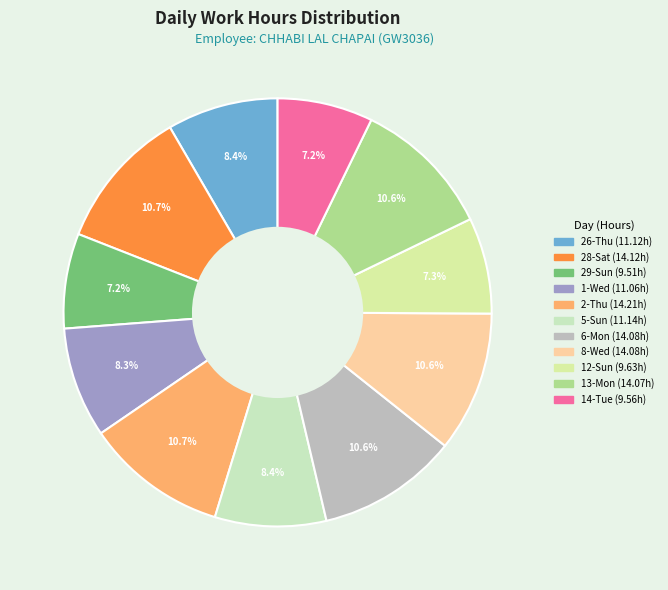

Count the number of slices in the pie.

11